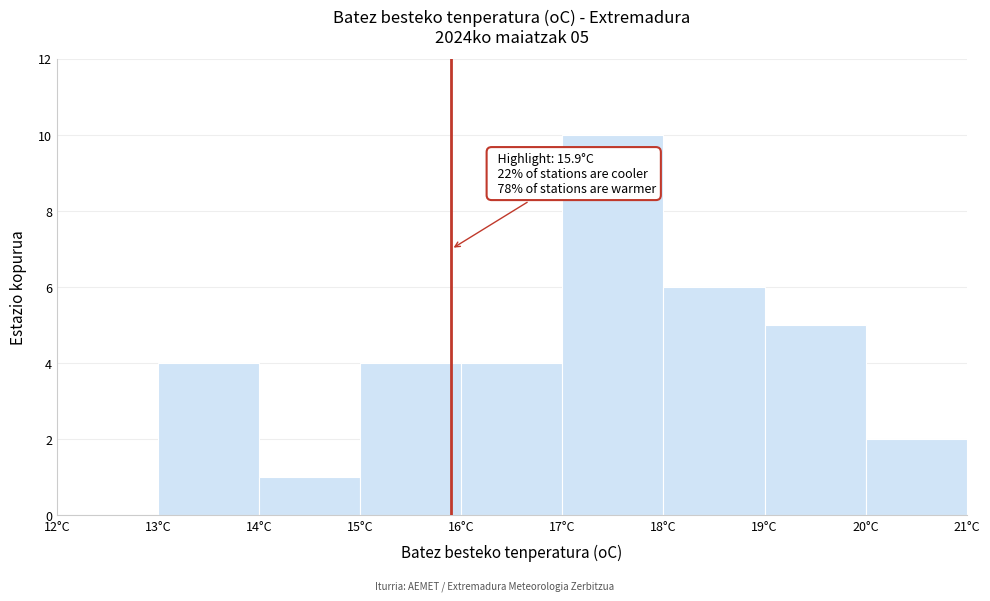

Which range on the x-axis has the tallest bar?

17 to 18